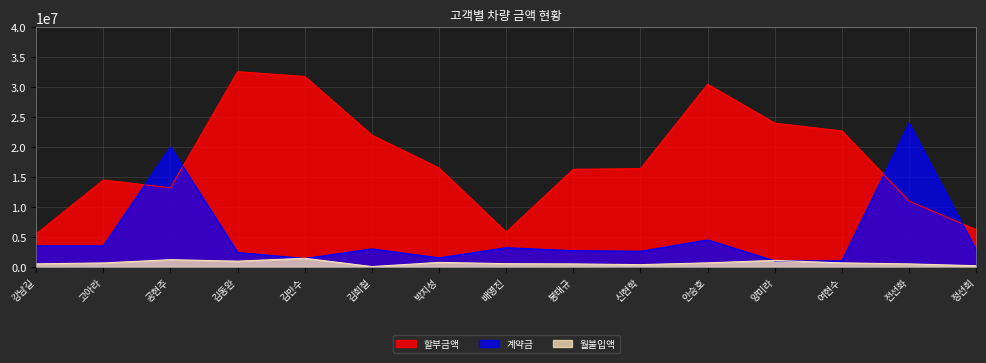

What is the minimum value for 계약금?

1000000